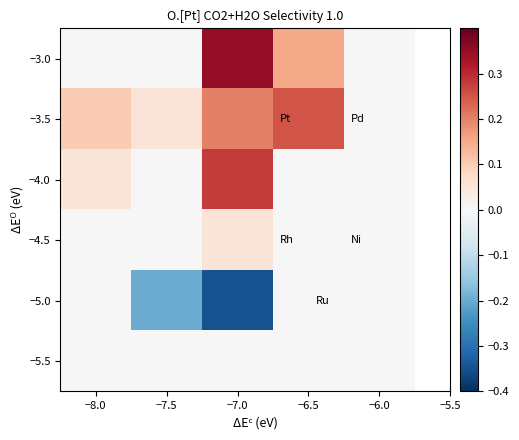

Between −6.0 and −7.0, which is larger?

−7.0